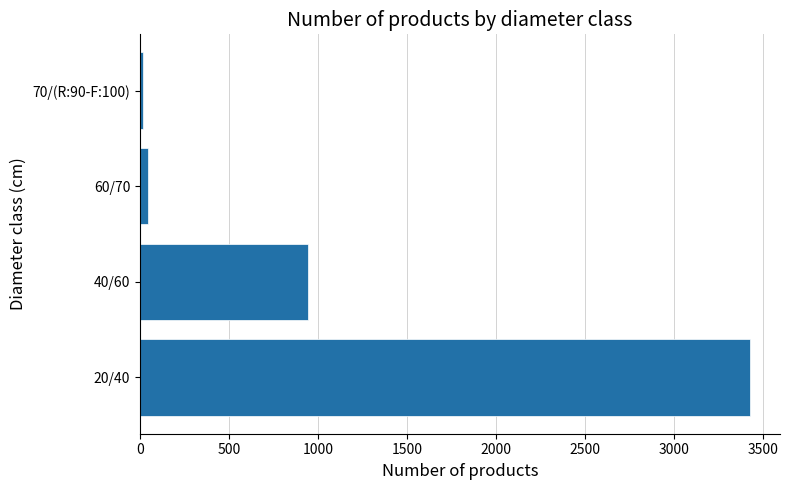

Reading bottom to top, transcribe all the data shown in this chart.

3422	942	46	14